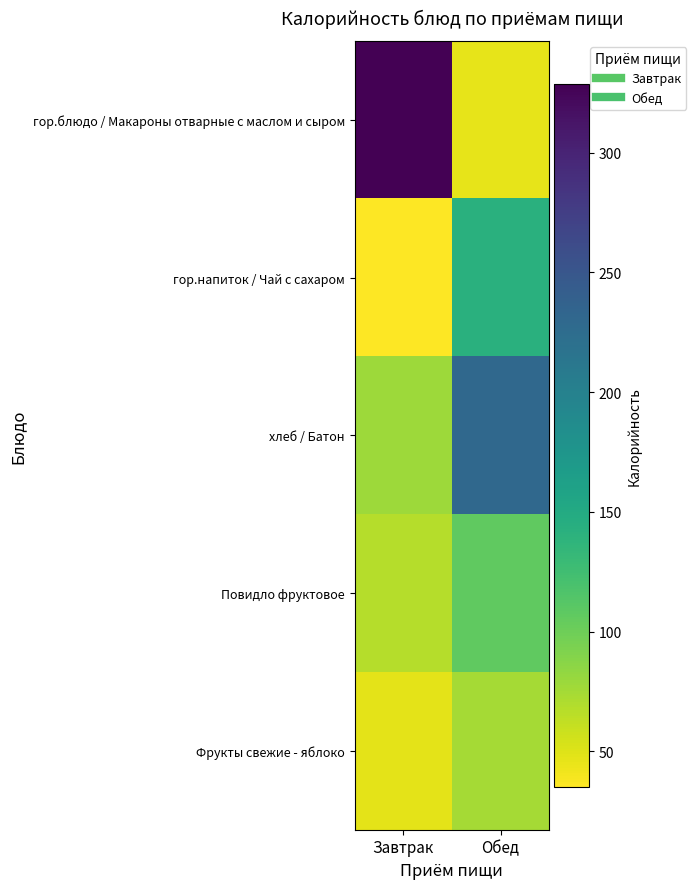

What is the total value across all series at Завтрак?

556.7